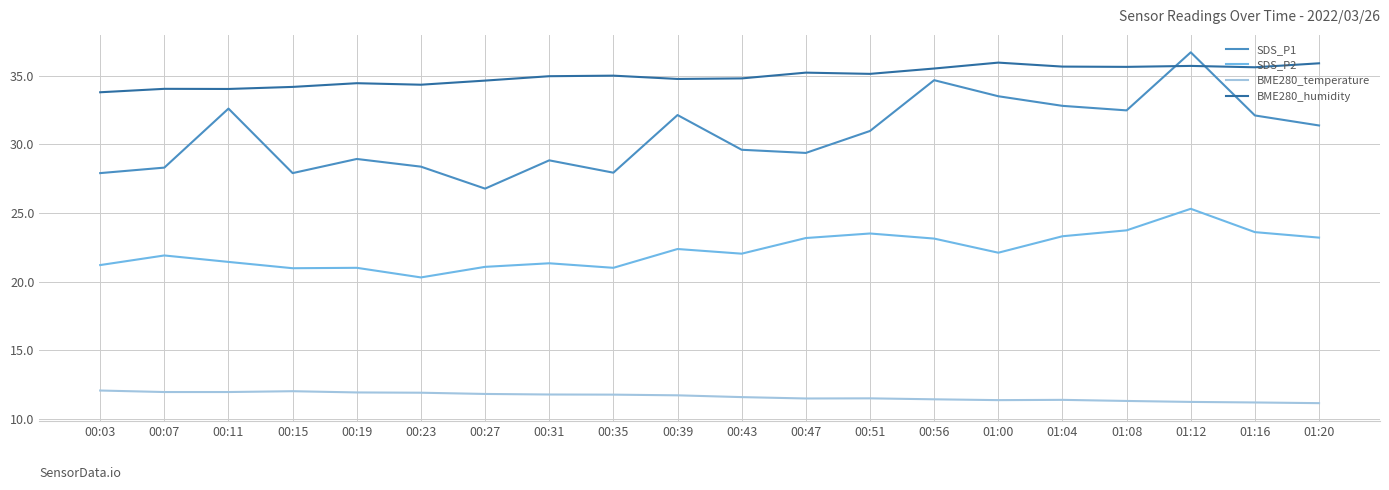

How many categories are shown in the chart?

20